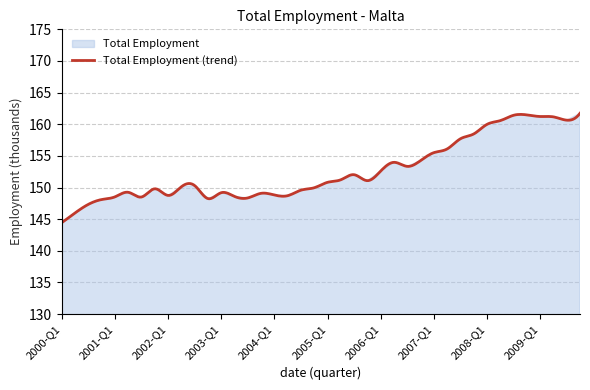

Where is the data nearest to the value 153?

2006-Q3